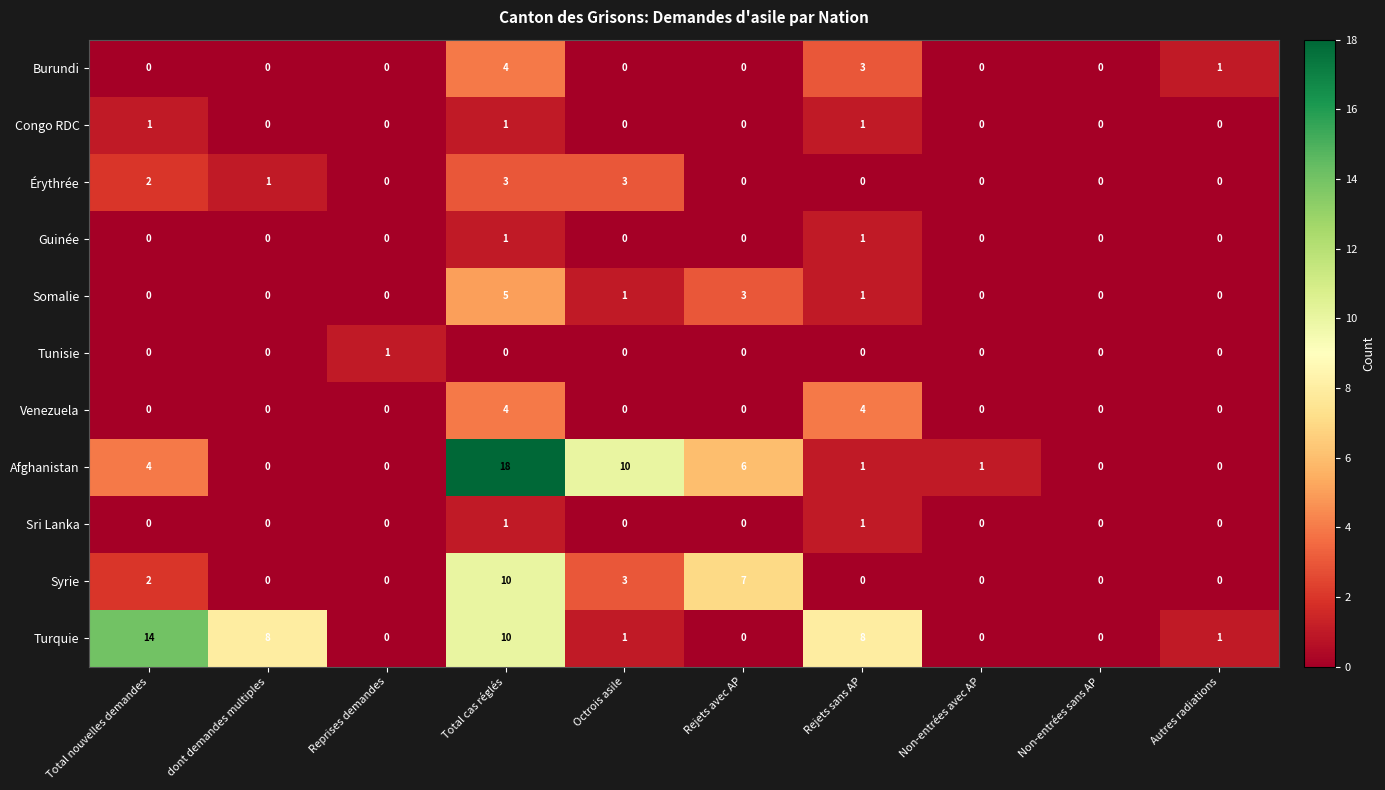

What is the greatest value displayed?

18